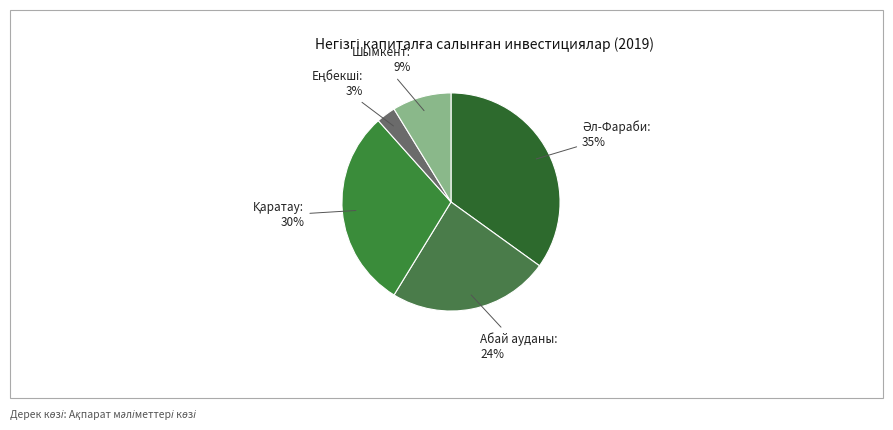

To the nearest percent, what percentage of the pie is Абай ауданы?

24%